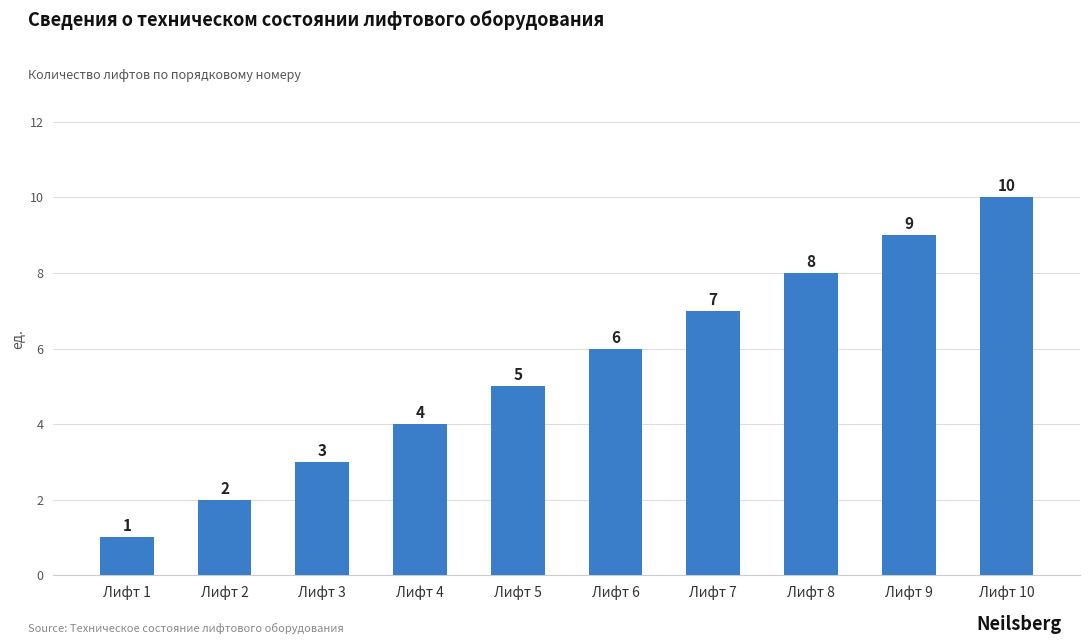

Reading left to right, transcribe all the data shown in this chart.

Лифт 1=1	Лифт 2=2	Лифт 3=3	Лифт 4=4	Лифт 5=5	Лифт 6=6	Лифт 7=7	Лифт 8=8	Лифт 9=9	Лифт 10=10